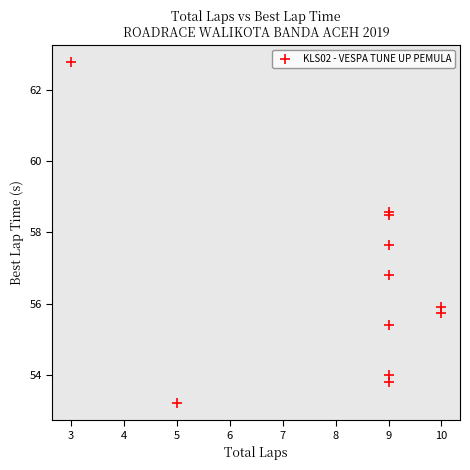

What Y value in the scatter plot is closest to 57?

56.8